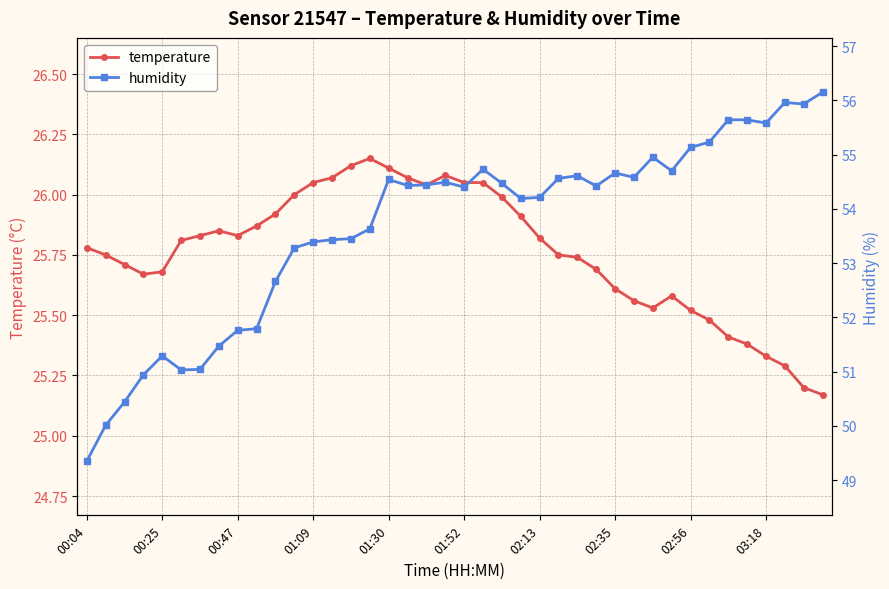

How many interior local peaks does the temperature series have?

4